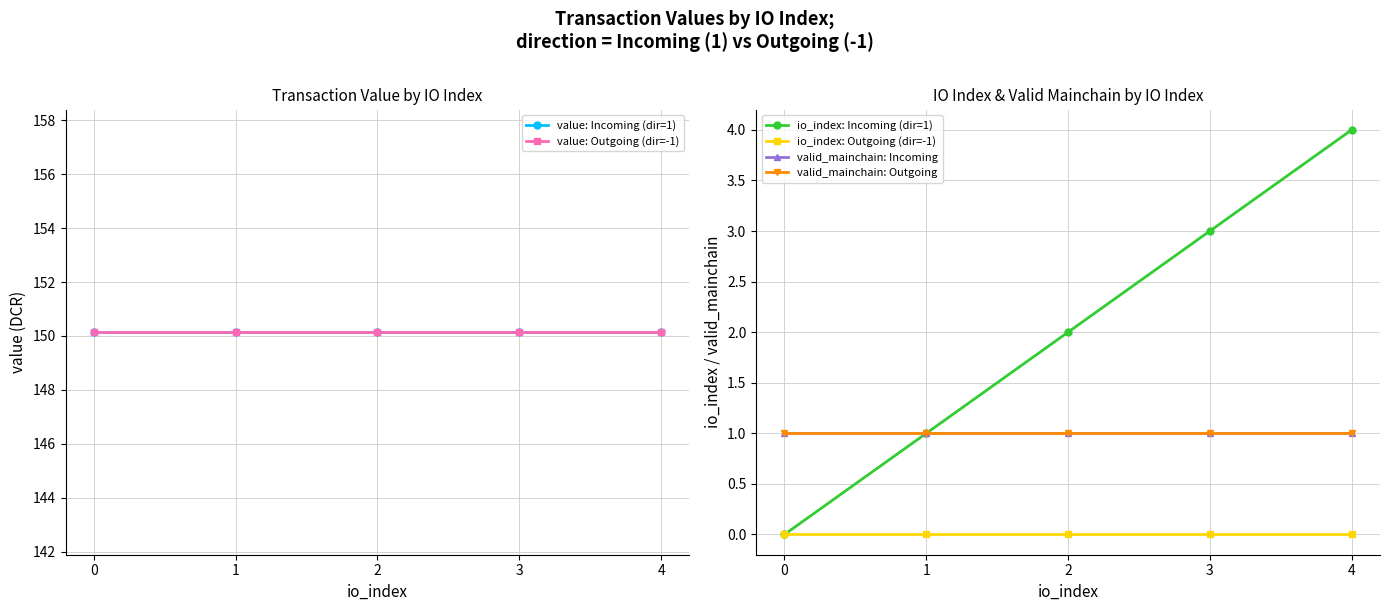

True or false: value: Outgoing (dir=-1) and io_index: Incoming (dir=1) intersect in this chart.

False